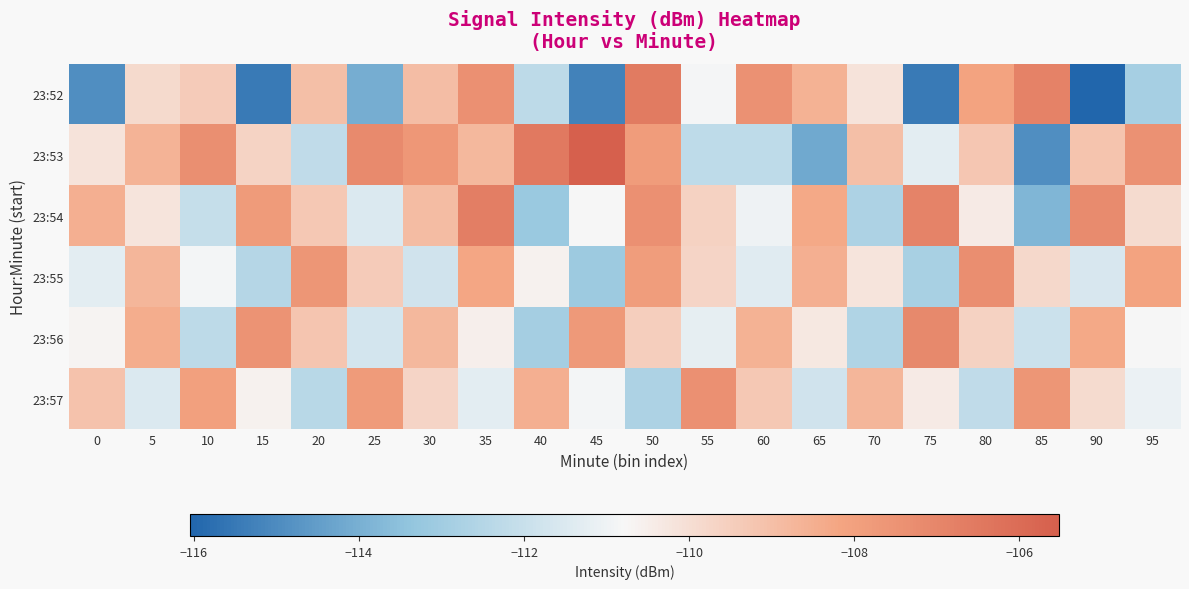

Rank the series by their maximum value, from lowest to highest.

23:57, 23:55, 23:56, 23:54, 23:52, 23:53